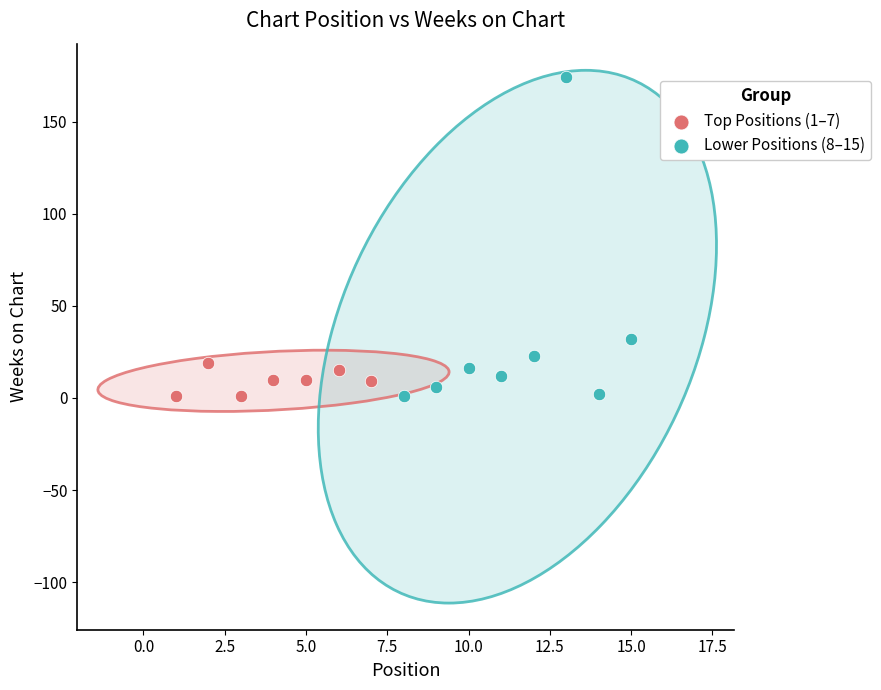

Which series has the widest spread of Y values?

Lower Positions (8–15)